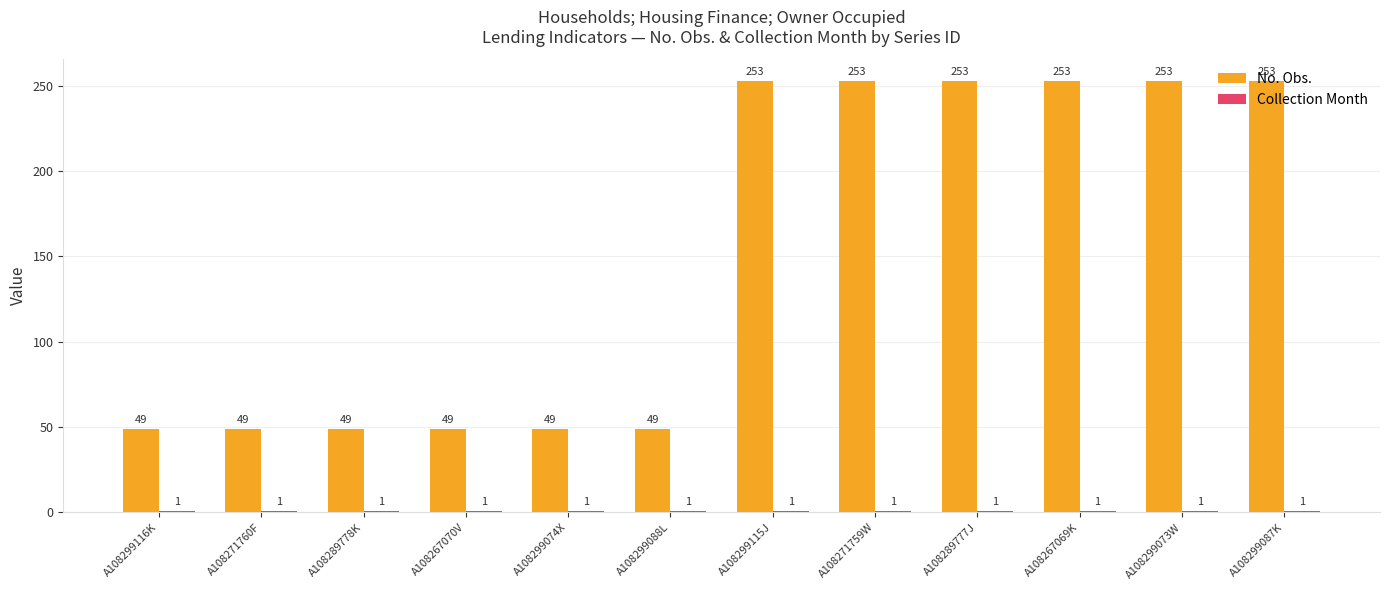

Which series has the largest range (max minus min)?

No. Obs.